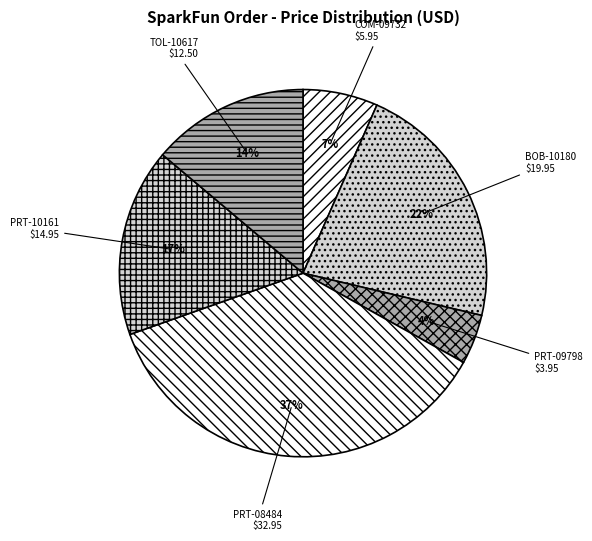

What percentage is the PRT-10161 $14.95 slice, to the nearest percent?

17%